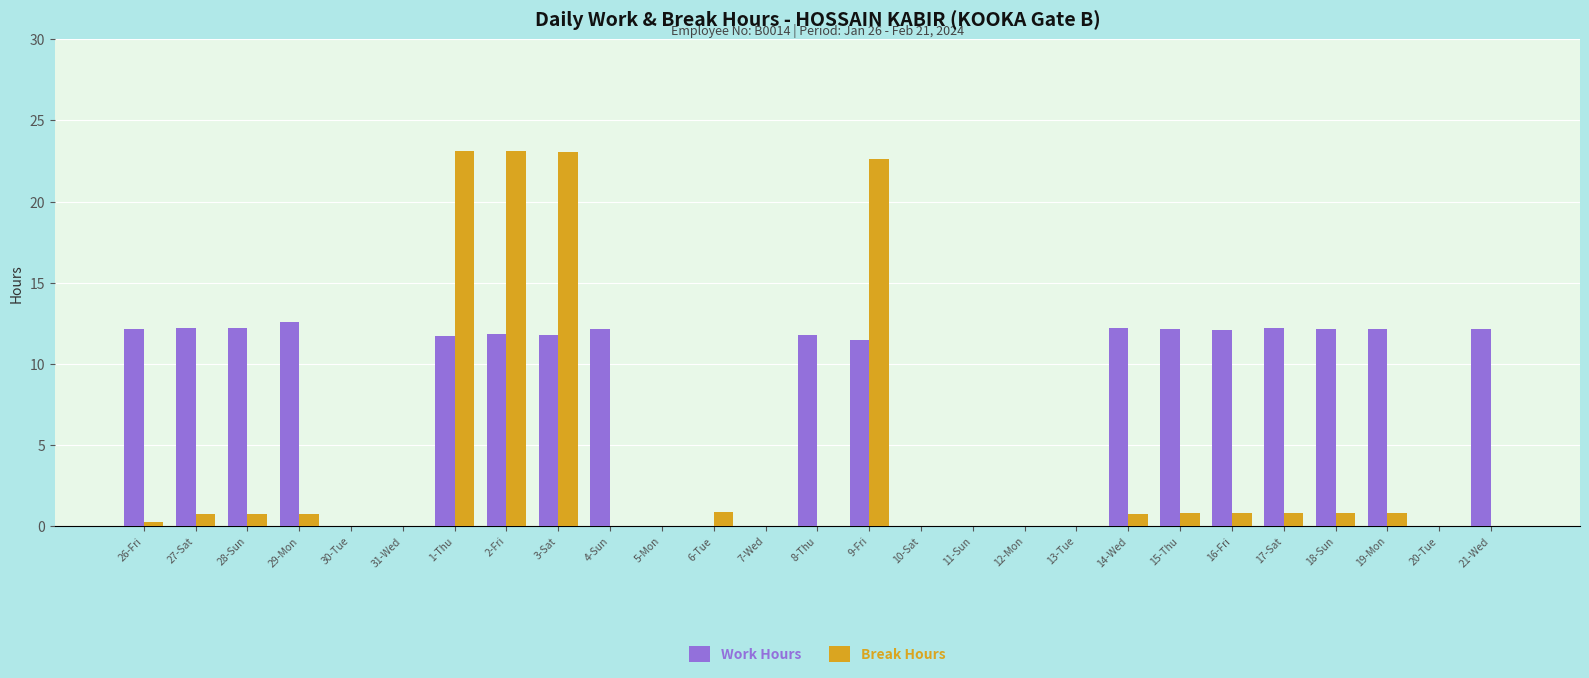

What is the total value across all series at 3-Sat?

34.9